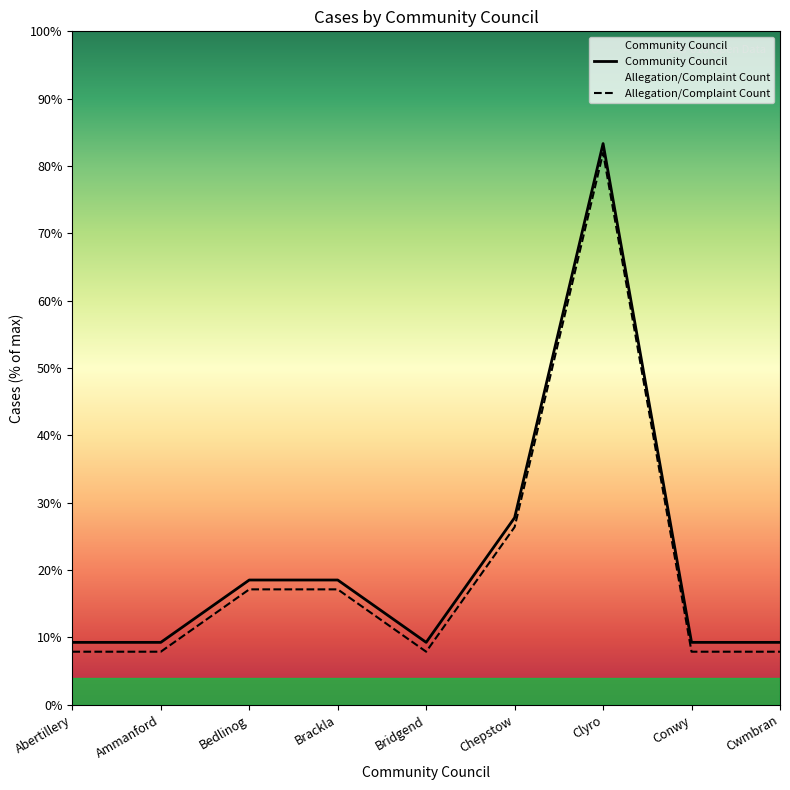

How many lines are shown in the chart?

2